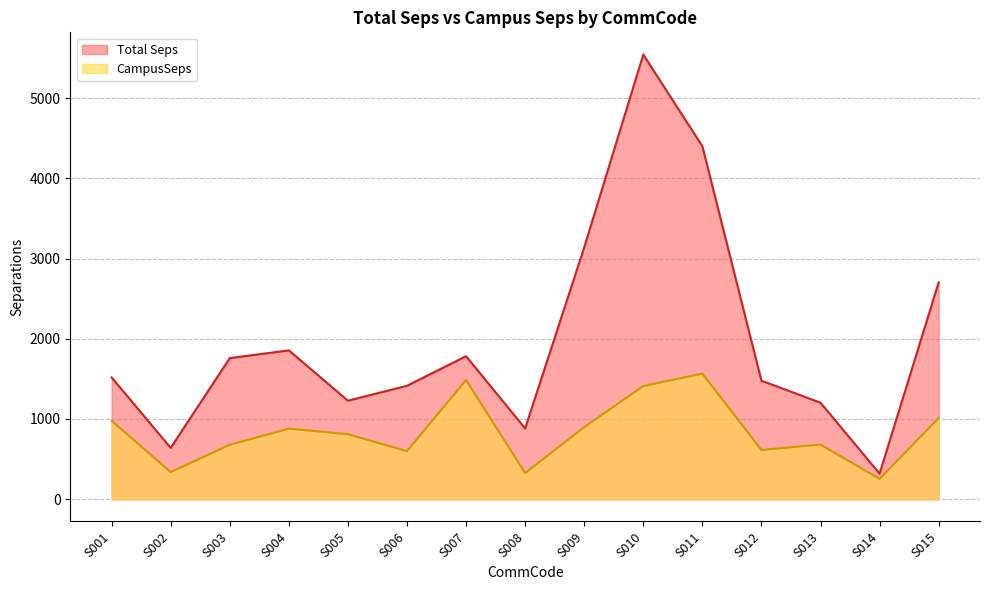

True or false: CampusSeps and Total Seps intersect in this chart.

False